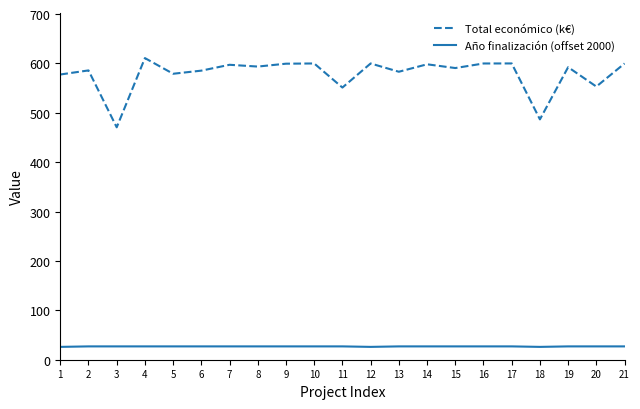

What is the smallest value displayed?

26.0